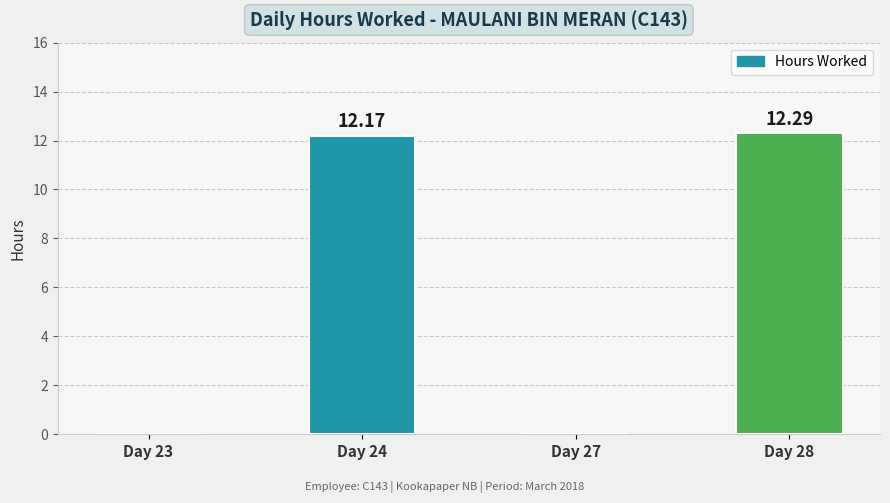

What is the sum of the values at Day 28 and Day 23?

12.3